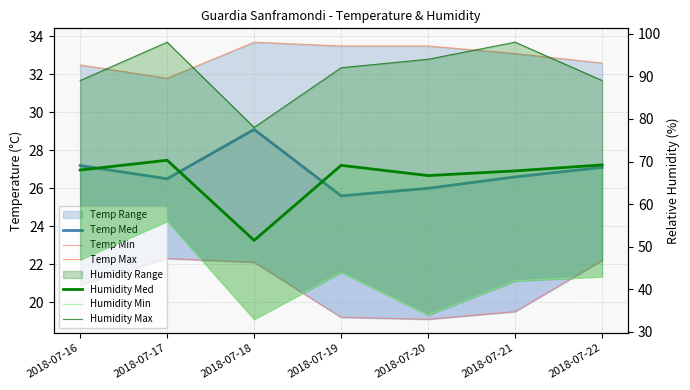

List the series in order of their peak value, highest first.

Humidity Max, Humidity Med, Humidity Min, Temp Max, Temp Med, Temp Min